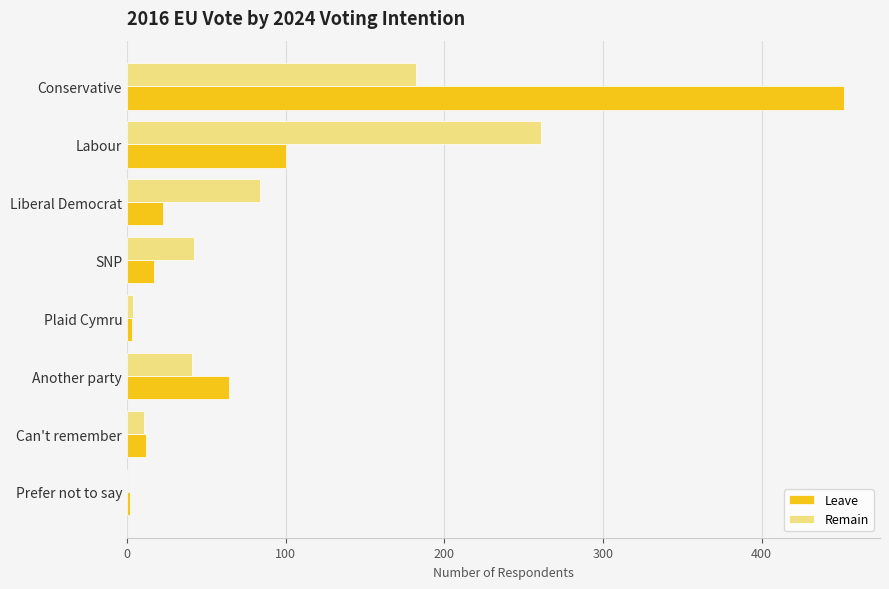

Is the value of Remain at Plaid Cymru greater than the value of Leave at Liberal Democrat?

No